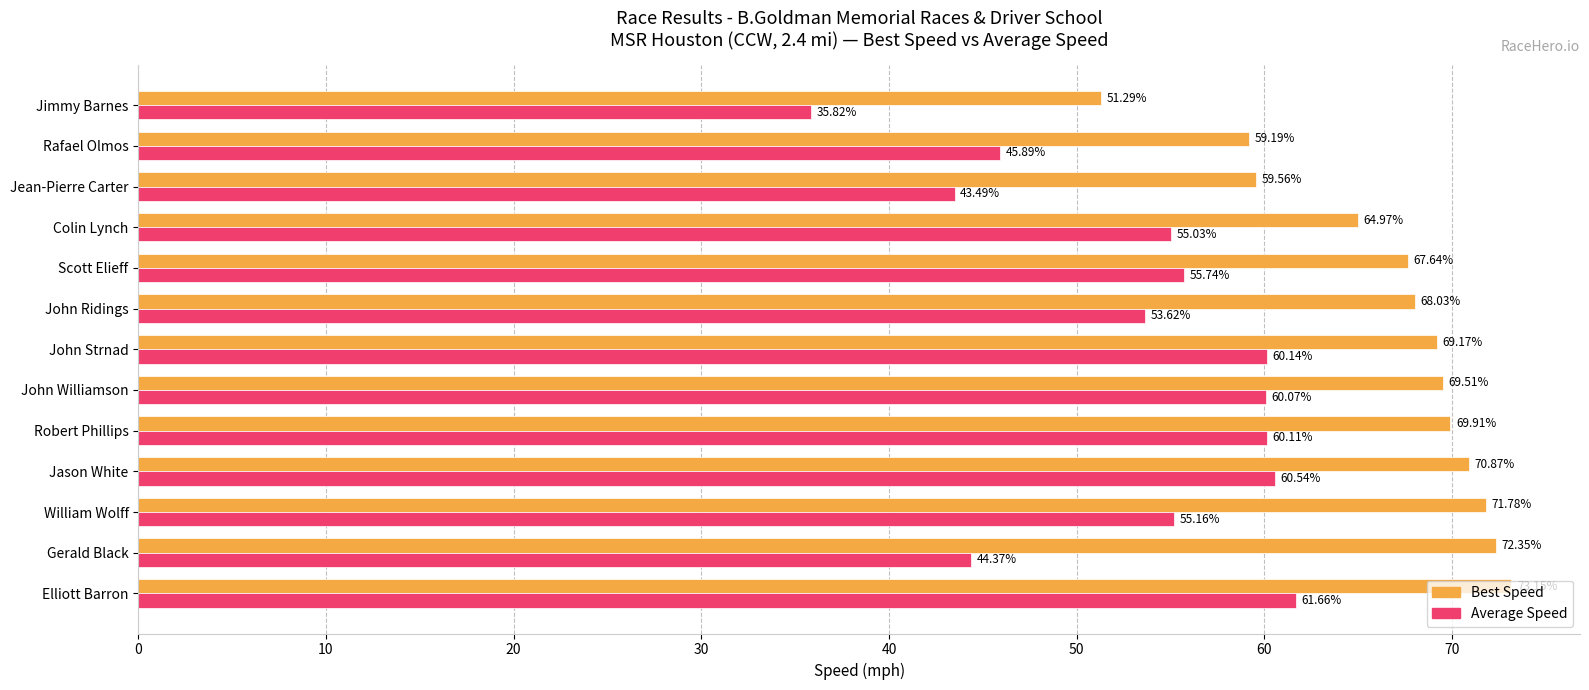

Is the value of Best Speed at John Ridings greater than the value of Average Speed at Jean-Pierre Carter?

Yes